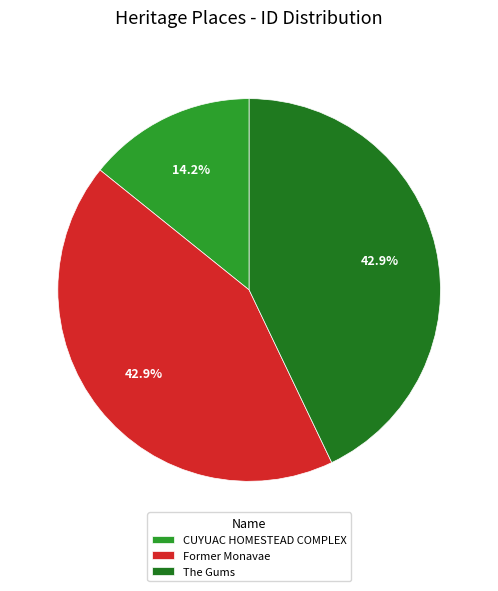

The Former Monavae slice represents 52% of the pie. True or false?

False